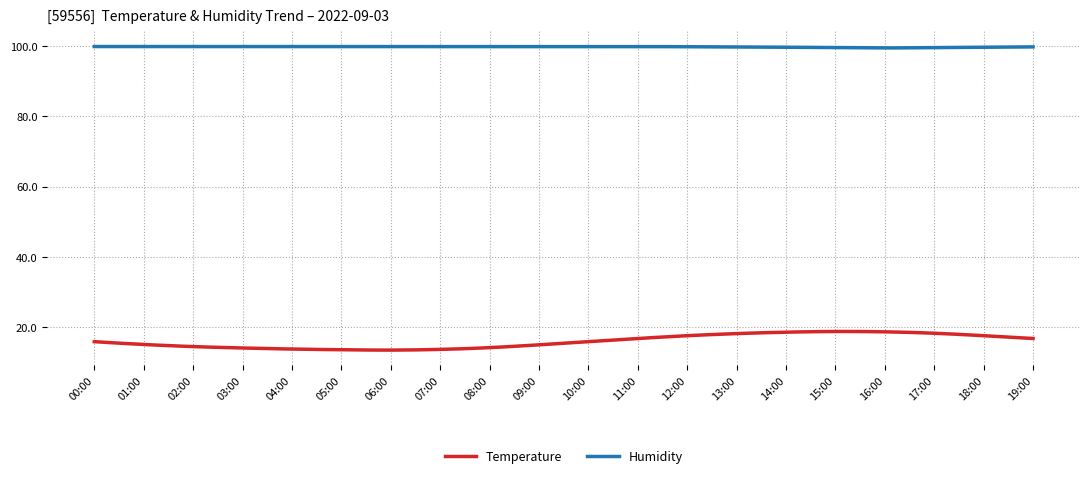

What is the maximum value shown in the chart?

99.9